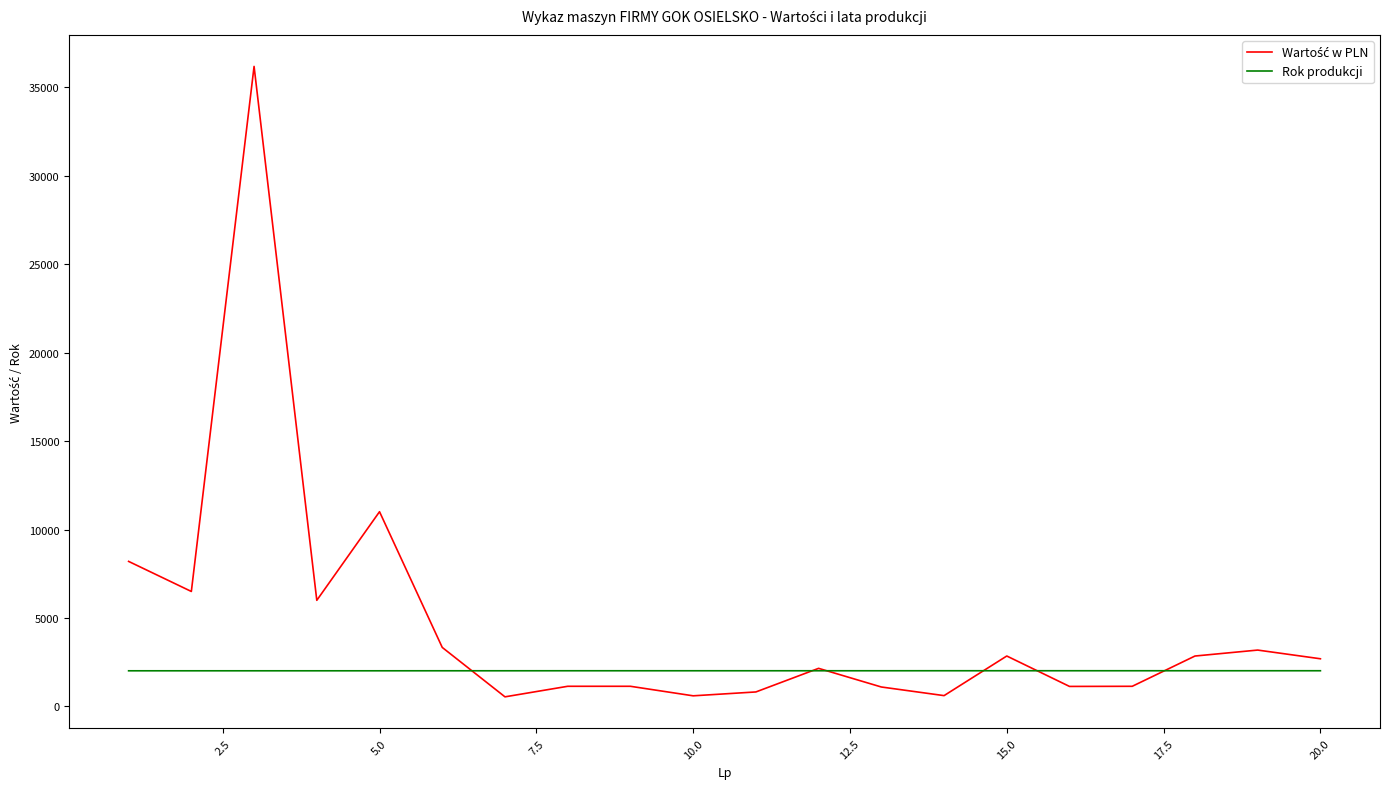

What is the maximum value shown in the chart?

36190.5